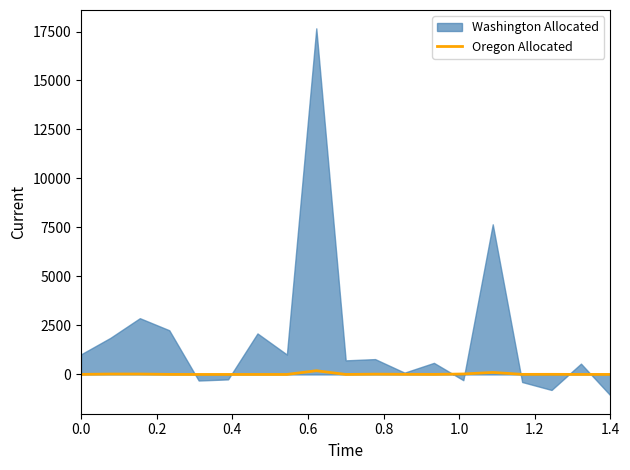

What is the value of the 12th point from the left?

7.4